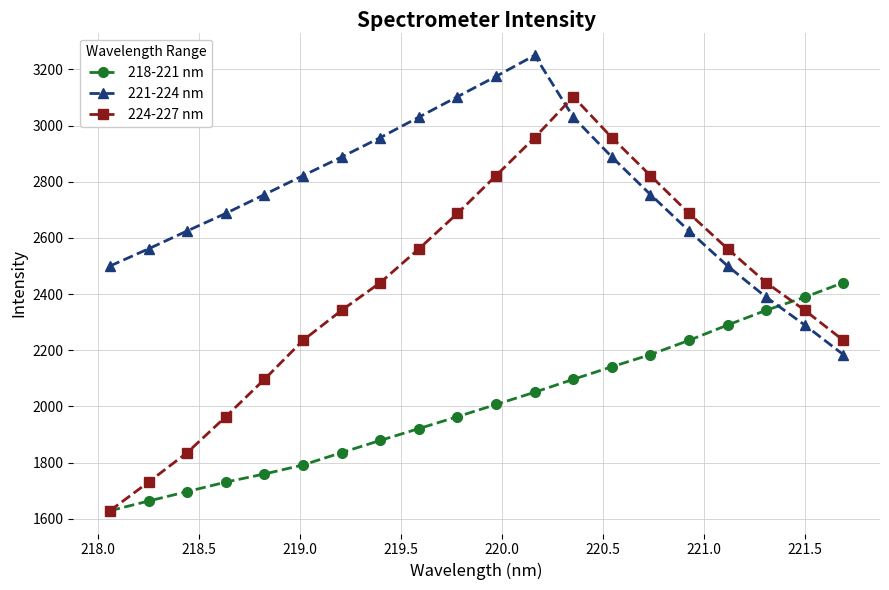

What is the value of the 218-221 nm point at the 17th from the left?

2289.9